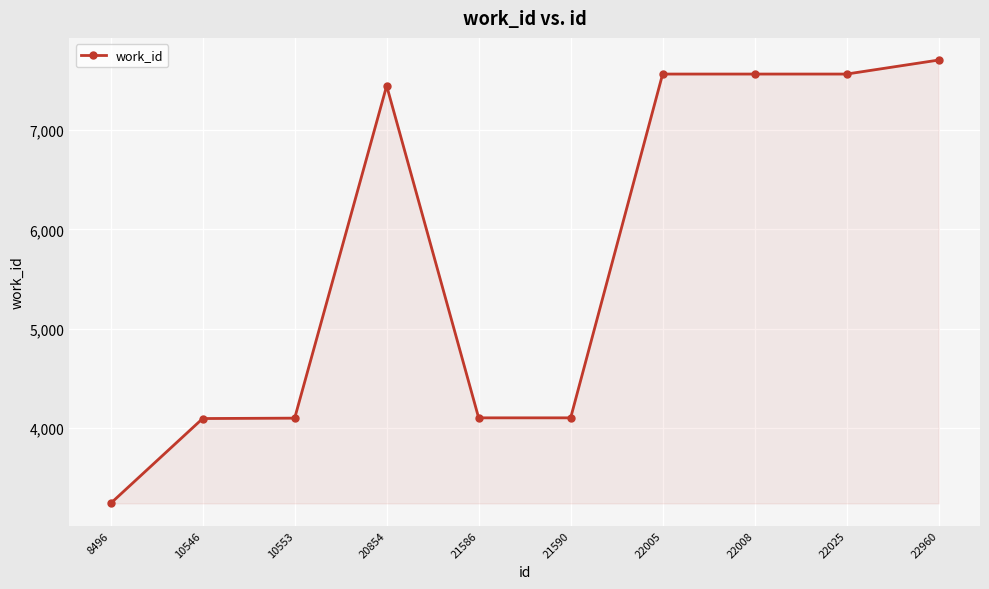

What is the value of the 8th point from the left?

7565